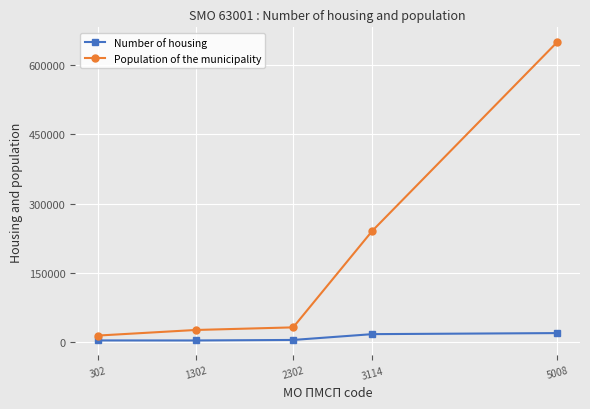

What is the sum of the Population of the municipality values at 1302 and 3114?

267979